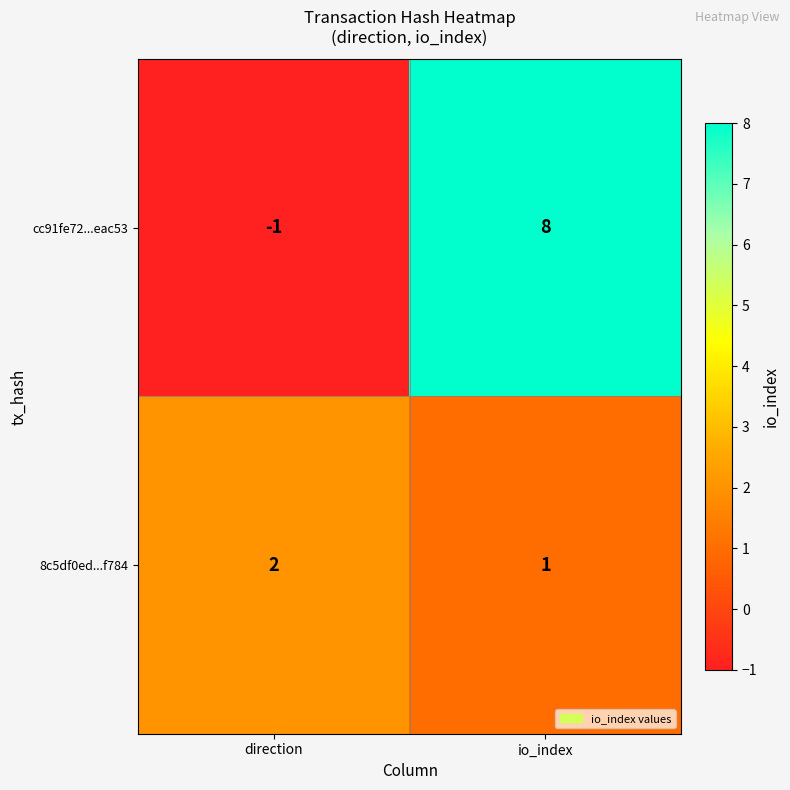

Reading left to right, extract all data points from this chart.

cc91fe72...eac53: direction=-1	io_index=8
8c5df0ed...f784: direction=2	io_index=1